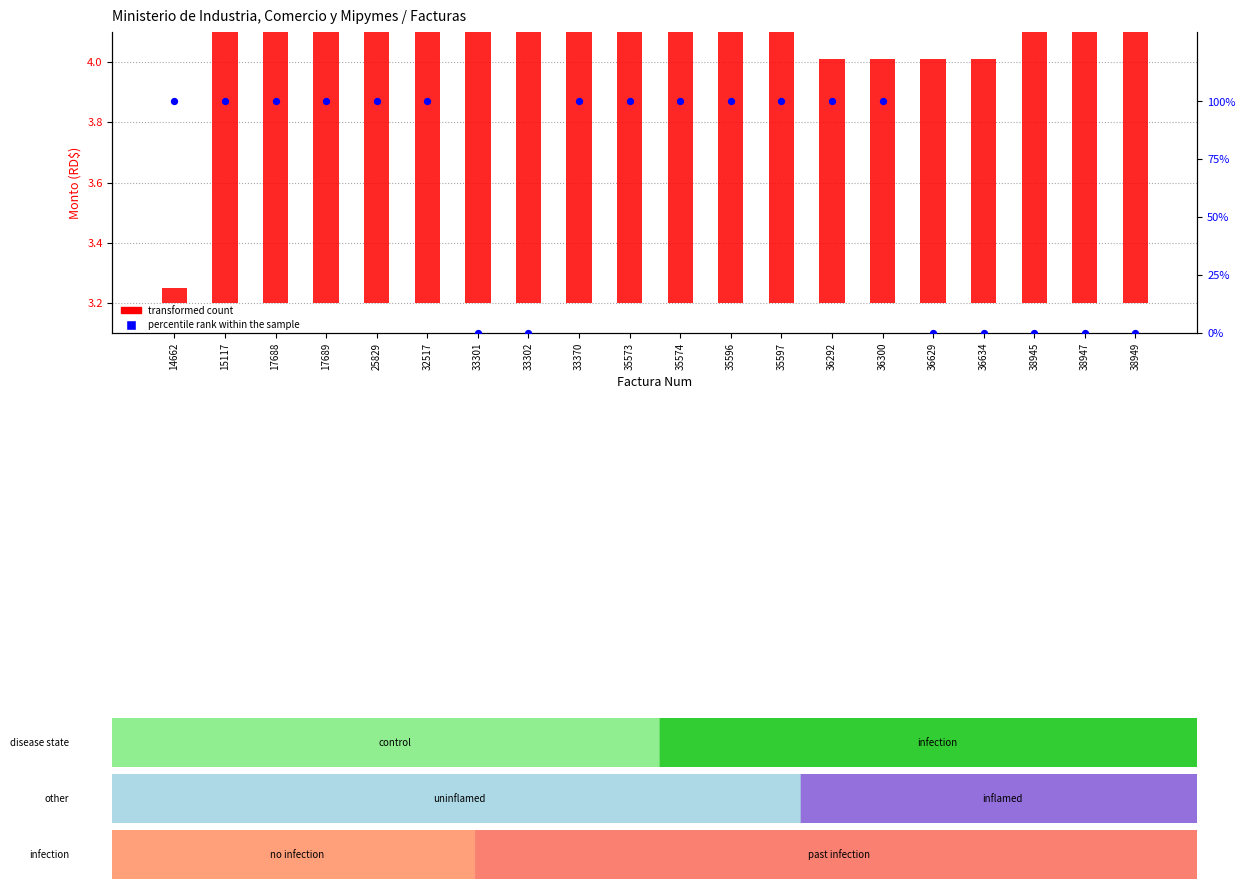

Which series has the largest Y range (max minus min)?

percentile rank within the sample